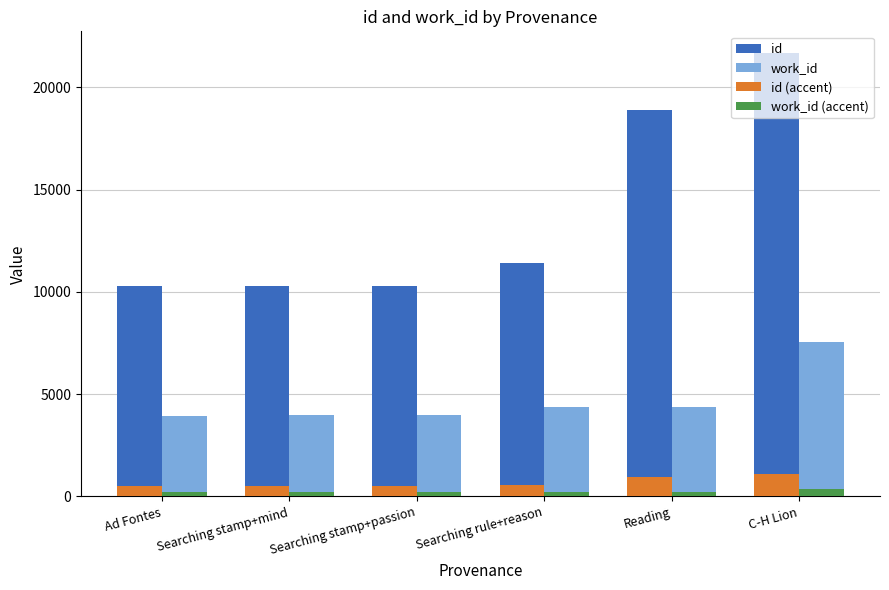

What is the lowest value of the id series?

10279.0